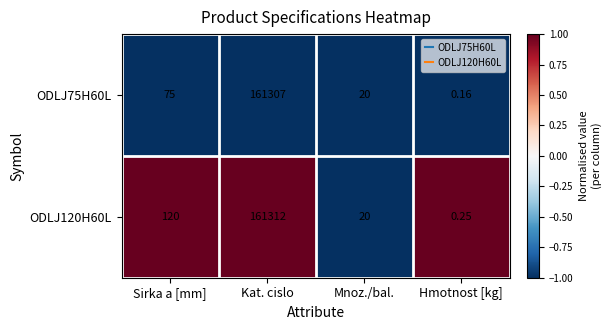

Rank the categories by ODLJ120H60L value from highest to lowest.

Kat. cislo, Sirka a [mm], Mnoz./bal., Hmotnost [kg]